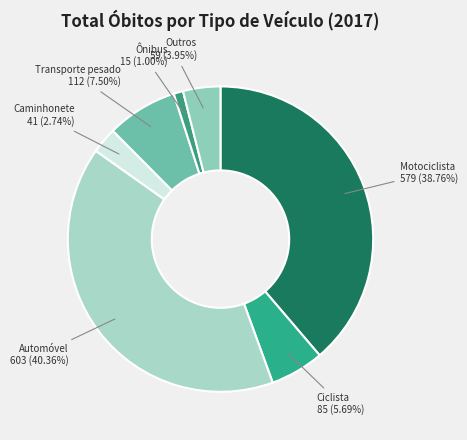

What is the ratio of the value at Automóvel to the value at Transporte pesado?

5.4